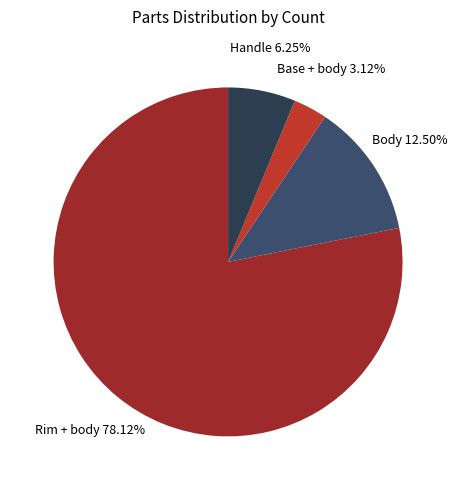

To the nearest percent, what is the combined percentage of Body and Rim + body?

91%